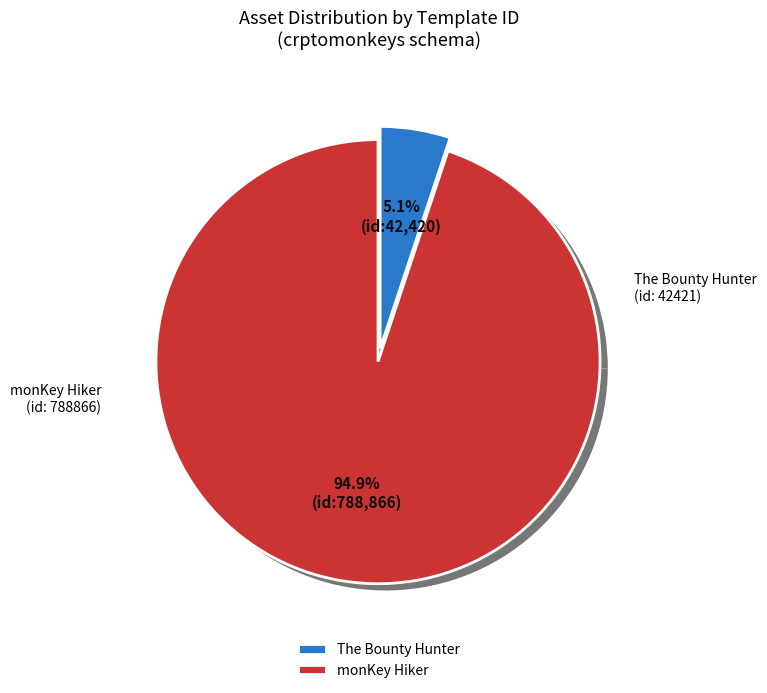

Does monKey Hiker account for over 50% of the chart?

Yes